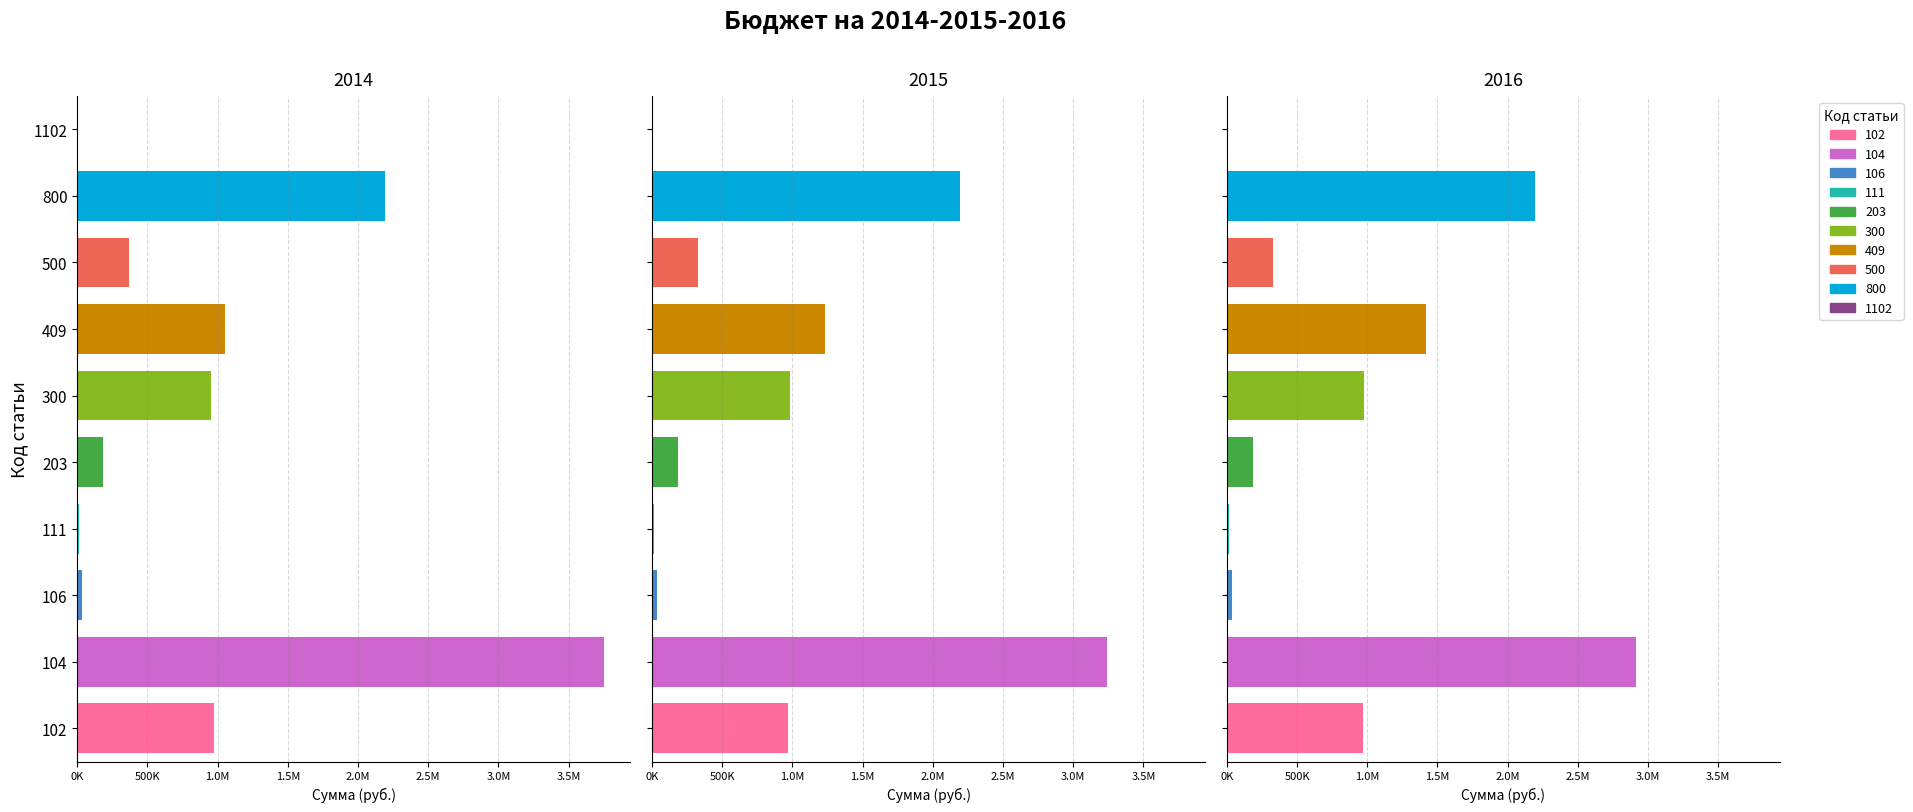

What is the greatest value displayed?

3751683